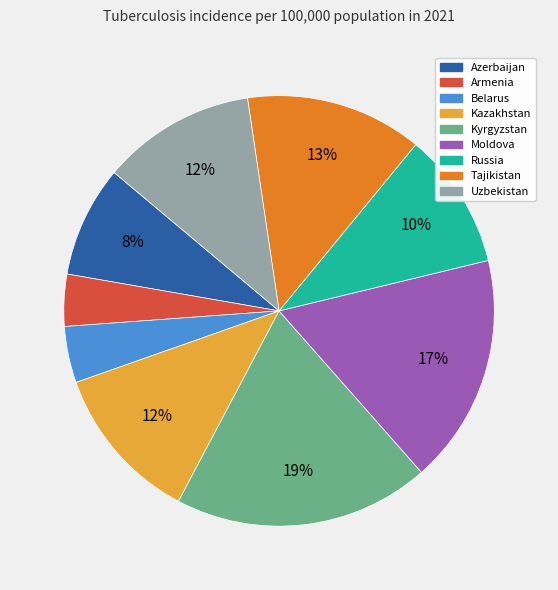

To the nearest percent, what percentage of the pie is Kazakhstan?

12%